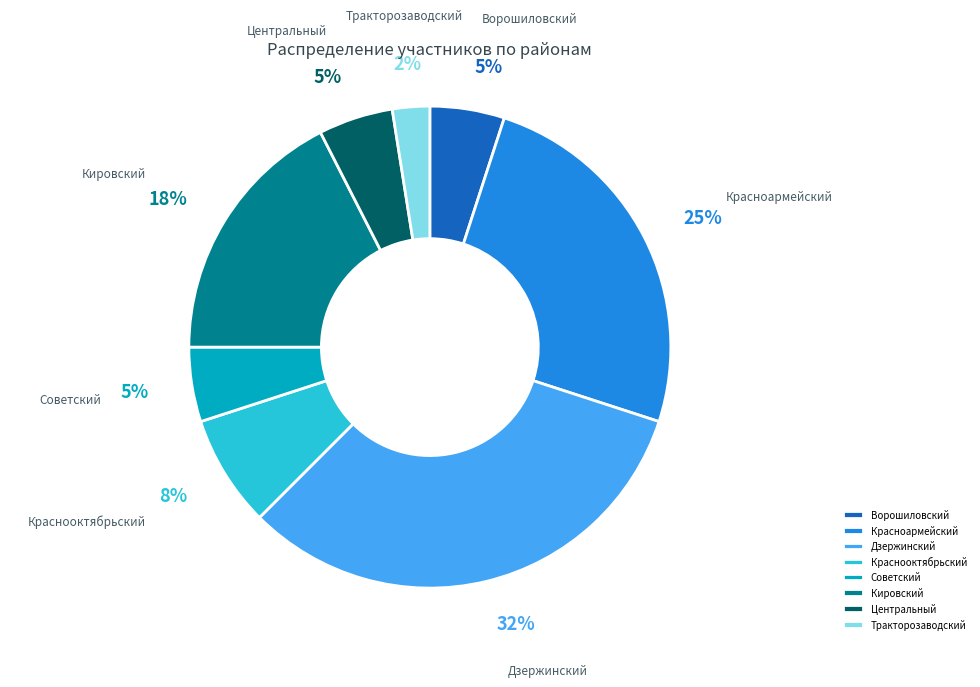

How many slices are in this pie chart?

8